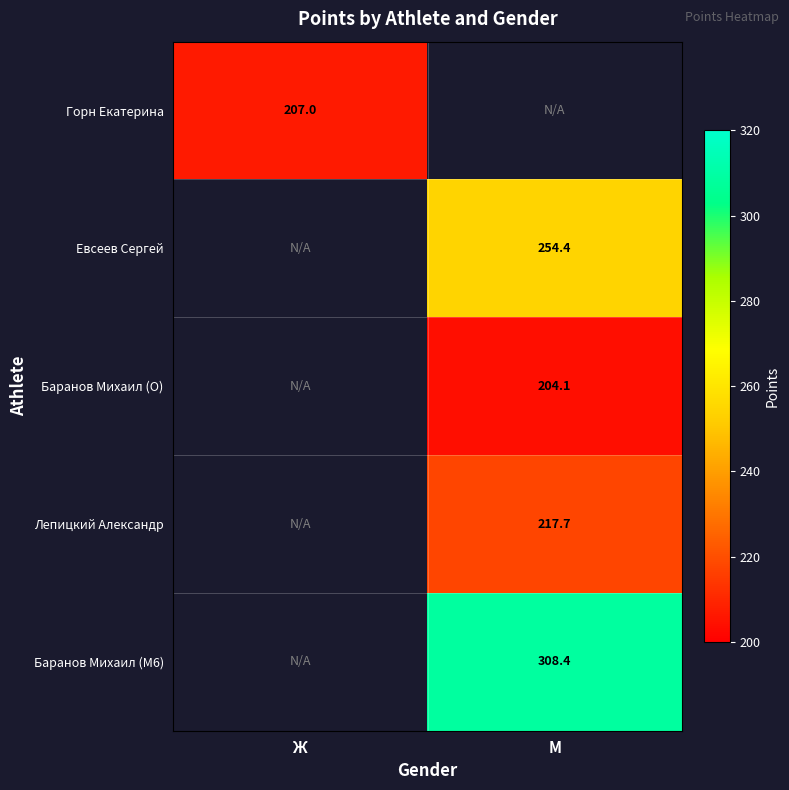

How many values in Евсеев Сергей are above zero?

1